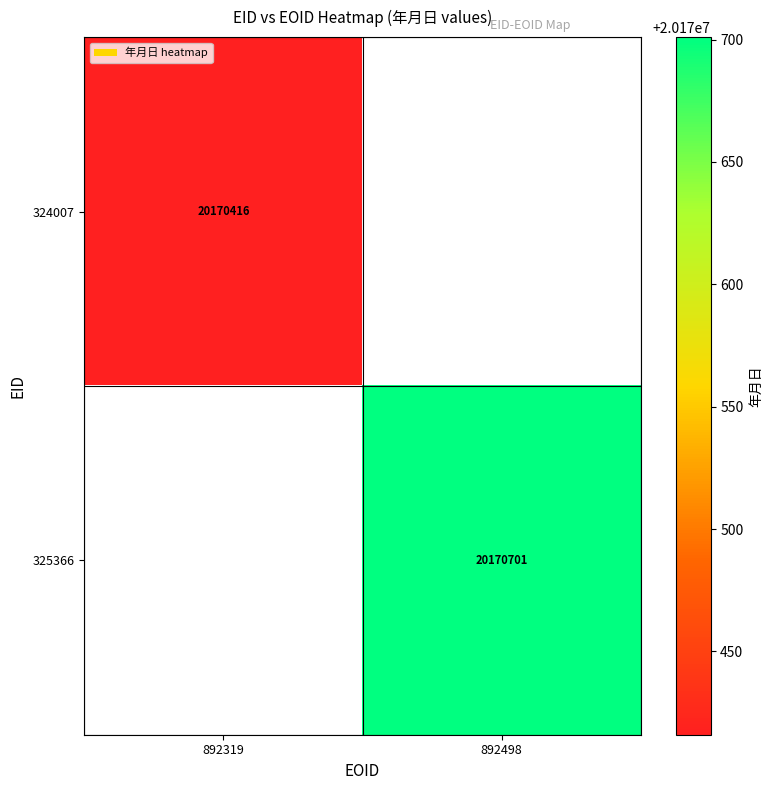

The 325366 series shows 20170701 at 892498. True or false?

True